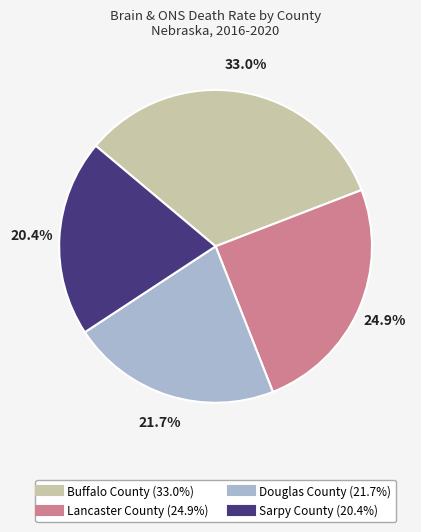

The Buffalo County slice represents 20% of the pie. True or false?

False